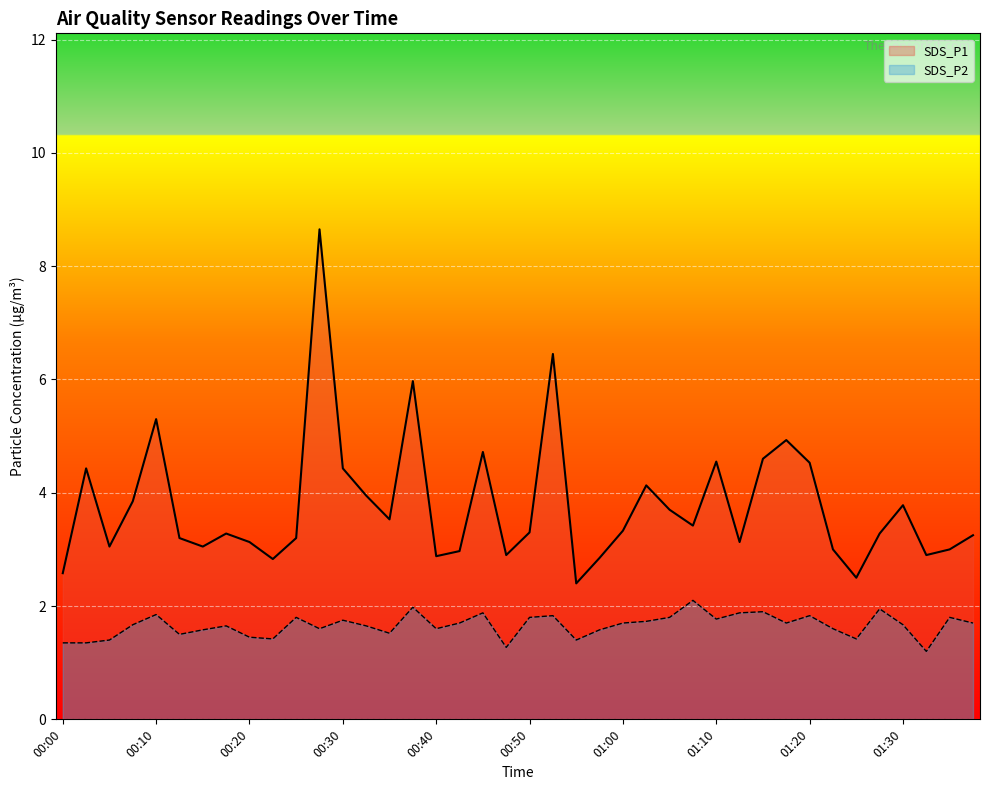

Reading left to right, transcribe all the data shown in this chart.

SDS_P1: 2.6	4.4	3.0	3.9	5.3	3.2	3.0	3.3	3.1	2.8	3.2	8.7	4.4	4.0	3.5	6.0	2.9	3.0	4.7	2.9	3.3	6.5	2.4	2.9	3.3	4.1	3.7	3.4	4.5	3.1	4.6	4.9	4.5	3.0	2.5	3.3	3.8	2.9	3.0	3.2
SDS_P2: 1.4	1.4	1.4	1.7	1.9	1.5	1.6	1.6	1.4	1.4	1.8	1.6	1.8	1.6	1.5	2.0	1.6	1.7	1.9	1.3	1.8	1.8	1.4	1.6	1.7	1.7	1.8	2.1	1.8	1.9	1.9	1.7	1.8	1.6	1.4	1.9	1.7	1.2	1.8	1.7